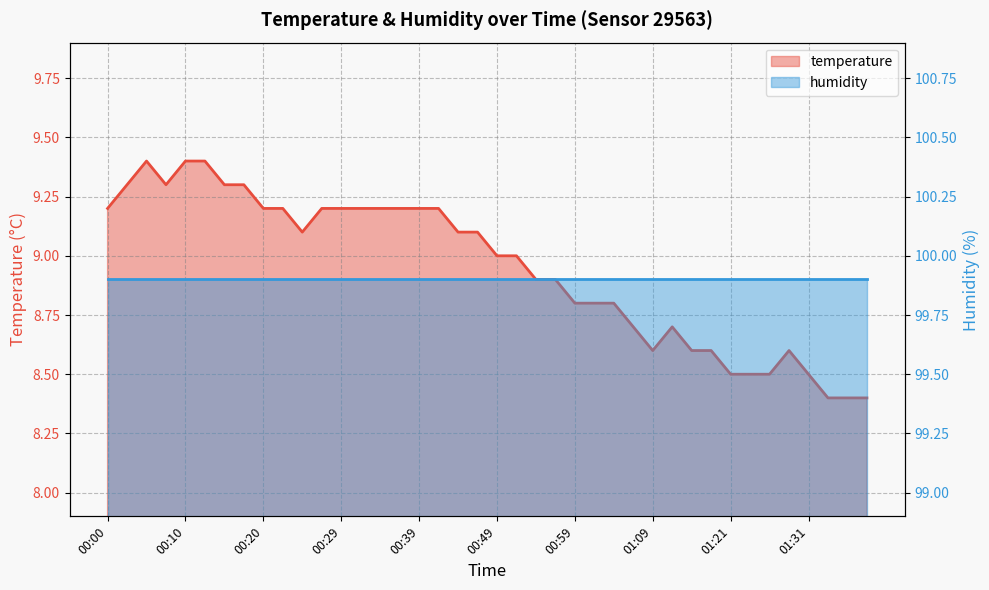

Reading left to right, what are all the values shown in this chart?

9.2	9.3	9.4	9.3	9.4	9.4	9.3	9.3	9.2	9.2	9.1	9.2	9.2	9.2	9.2	9.2	9.2	9.2	9.1	9.1	9.0	9.0	8.9	8.9	8.8	8.8	8.8	8.7	8.6	8.7	8.6	8.6	8.5	8.5	8.5	8.6	8.5	8.4	8.4	8.4